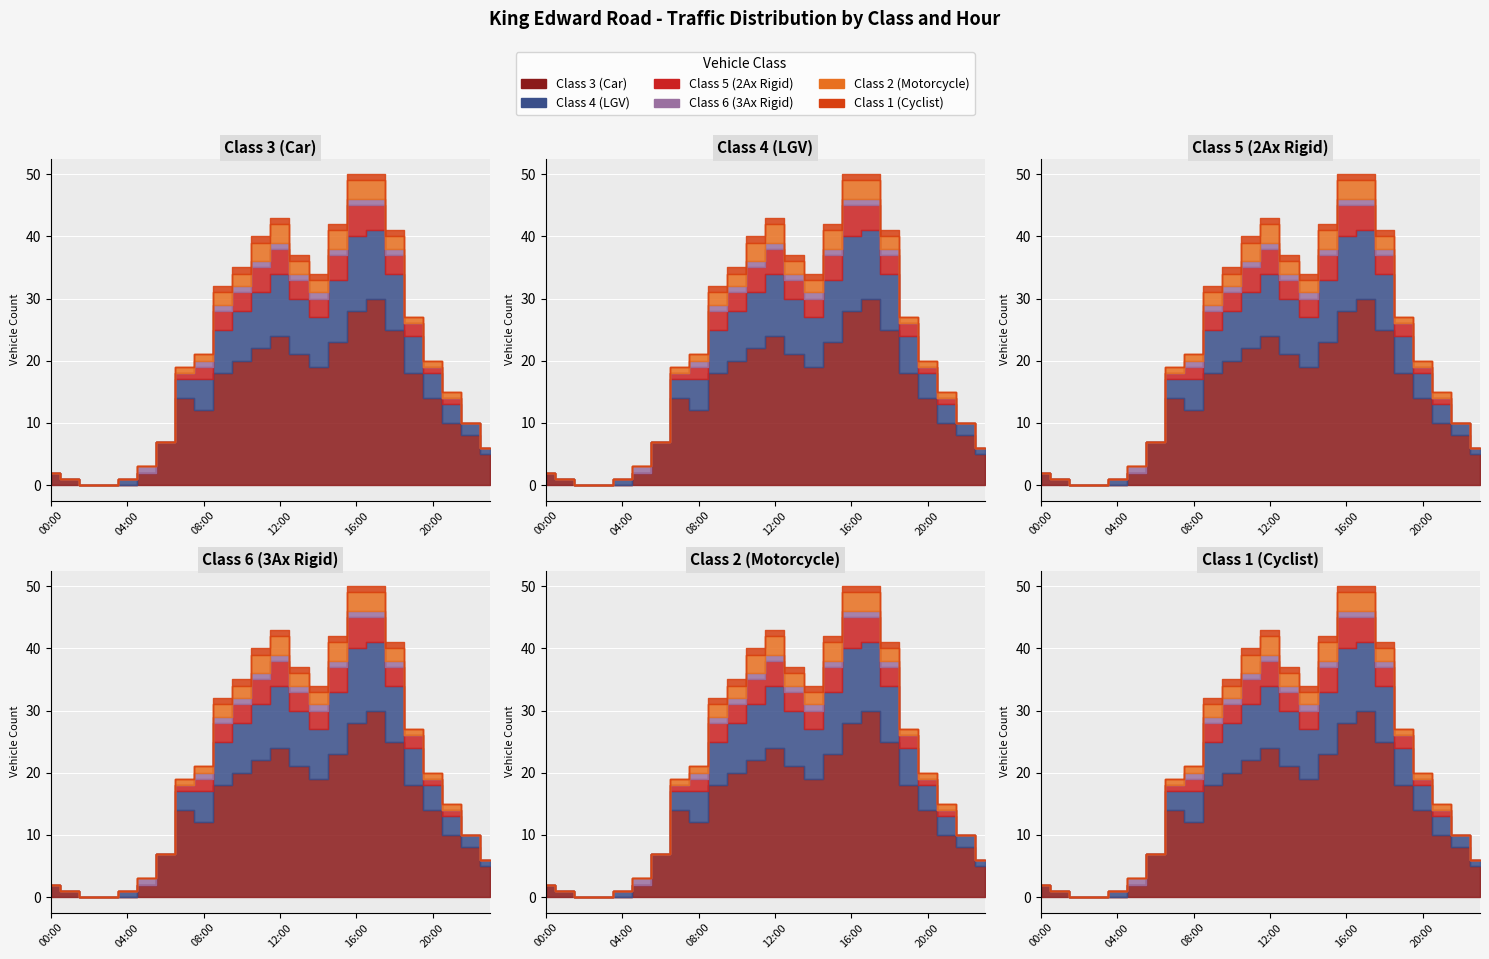

Reading left to right, extract all data points from this chart.

Class 3 (Car): 2	1	0	0	0	2	7	14	12	18	20	22	24	21	19	23	28	30	25	18	14	10	8	5
Class 4 (LGV): 0	0	0	0	1	0	0	3	5	7	8	9	10	9	8	10	12	11	9	6	4	3	2	1
Class 5 (2Ax Rigid): 0	0	0	0	0	0	0	1	2	3	3	4	4	3	3	4	5	4	3	2	1	1	0	0
Class 6 (3Ax Rigid): 0	0	0	0	0	1	0	0	1	1	1	1	1	1	1	1	1	1	1	0	0	0	0	0
Class 2 (Motorcycle): 0	0	0	0	0	0	0	1	1	2	2	3	3	2	2	3	3	3	2	1	1	1	0	0
Class 1 (Cyclist): 0	0	0	0	0	0	0	0	0	1	1	1	1	1	1	1	1	1	1	0	0	0	0	0